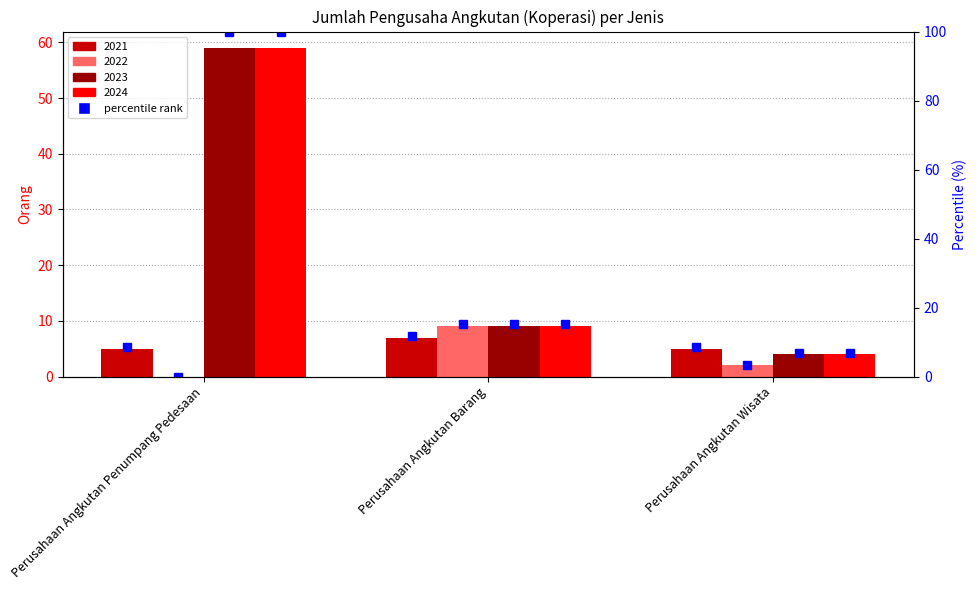

Which label corresponds to the smallest value in the chart?

Perusahaan Angkutan Penumpang Pedesaan